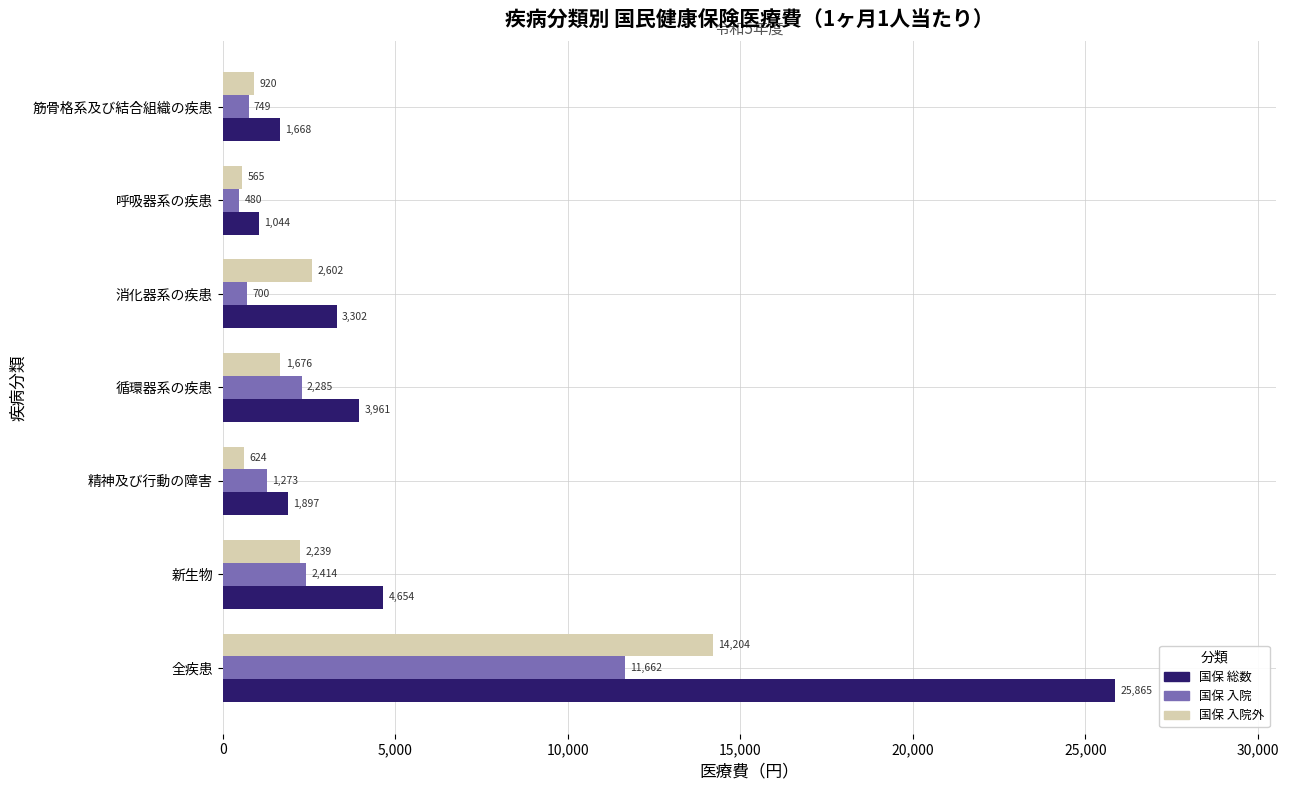

Rank the series by their maximum value, from lowest to highest.

国保 入院, 国保 入院外, 国保 総数